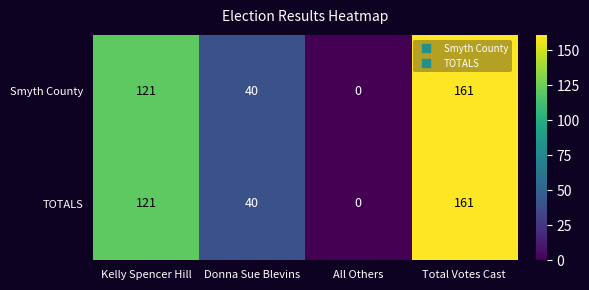

What is the maximum value shown in the chart?

161